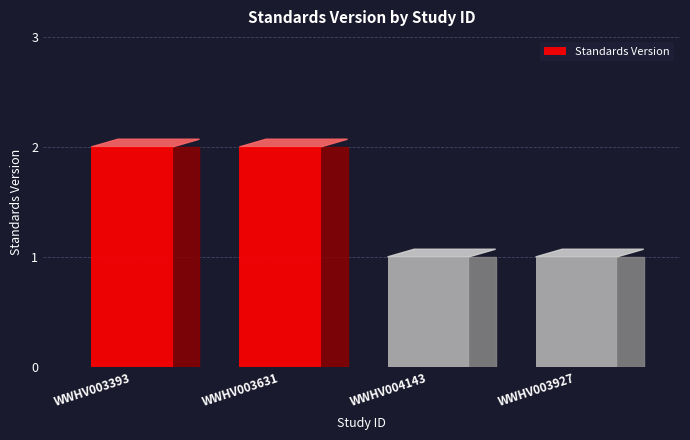

Reading left to right, what are all the values shown in this chart?

2	2	1	1